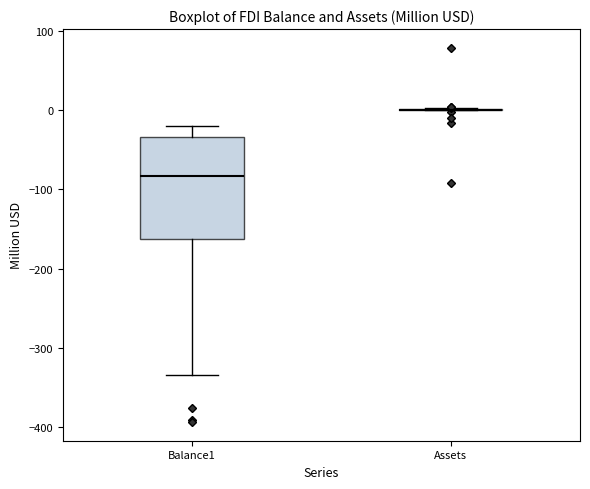

Which box is the tallest, from its lower edge to its upper edge?

Balance1